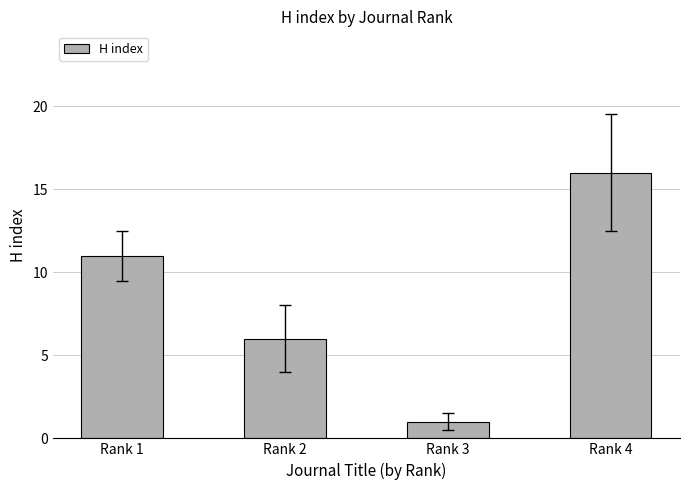

List the labels in order of value, smallest first.

Rank 3, Rank 2, Rank 1, Rank 4